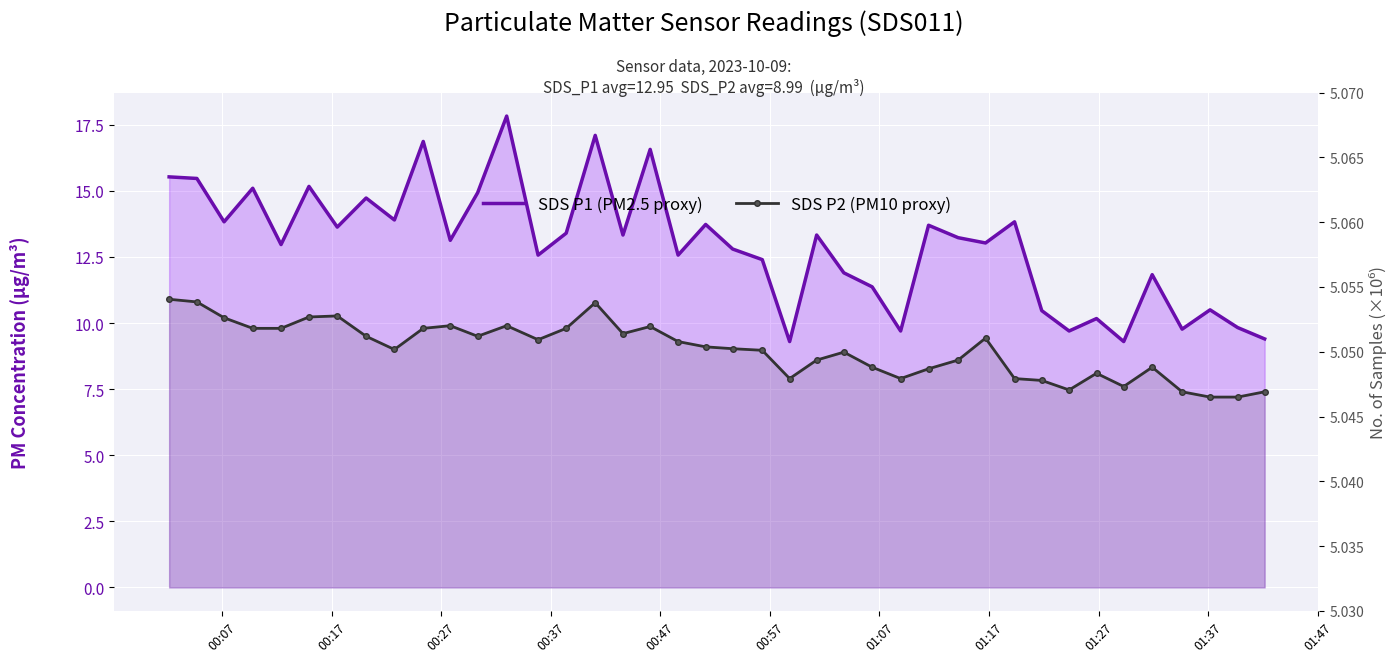

True or false: SDS P2 (PM10 proxy) and SDS P1 (PM2.5 proxy) intersect in this chart.

False